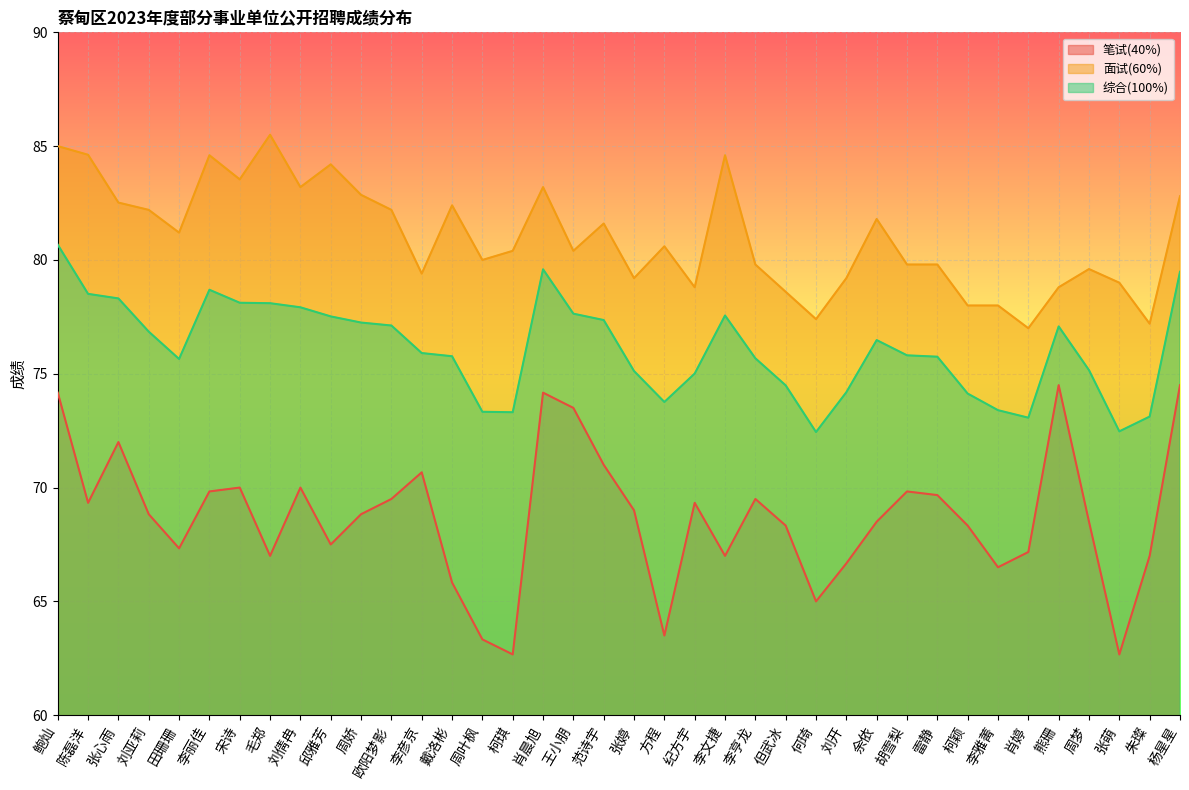

Is it true that 面试(60%) equals 81.2 at 田珊珊?

True